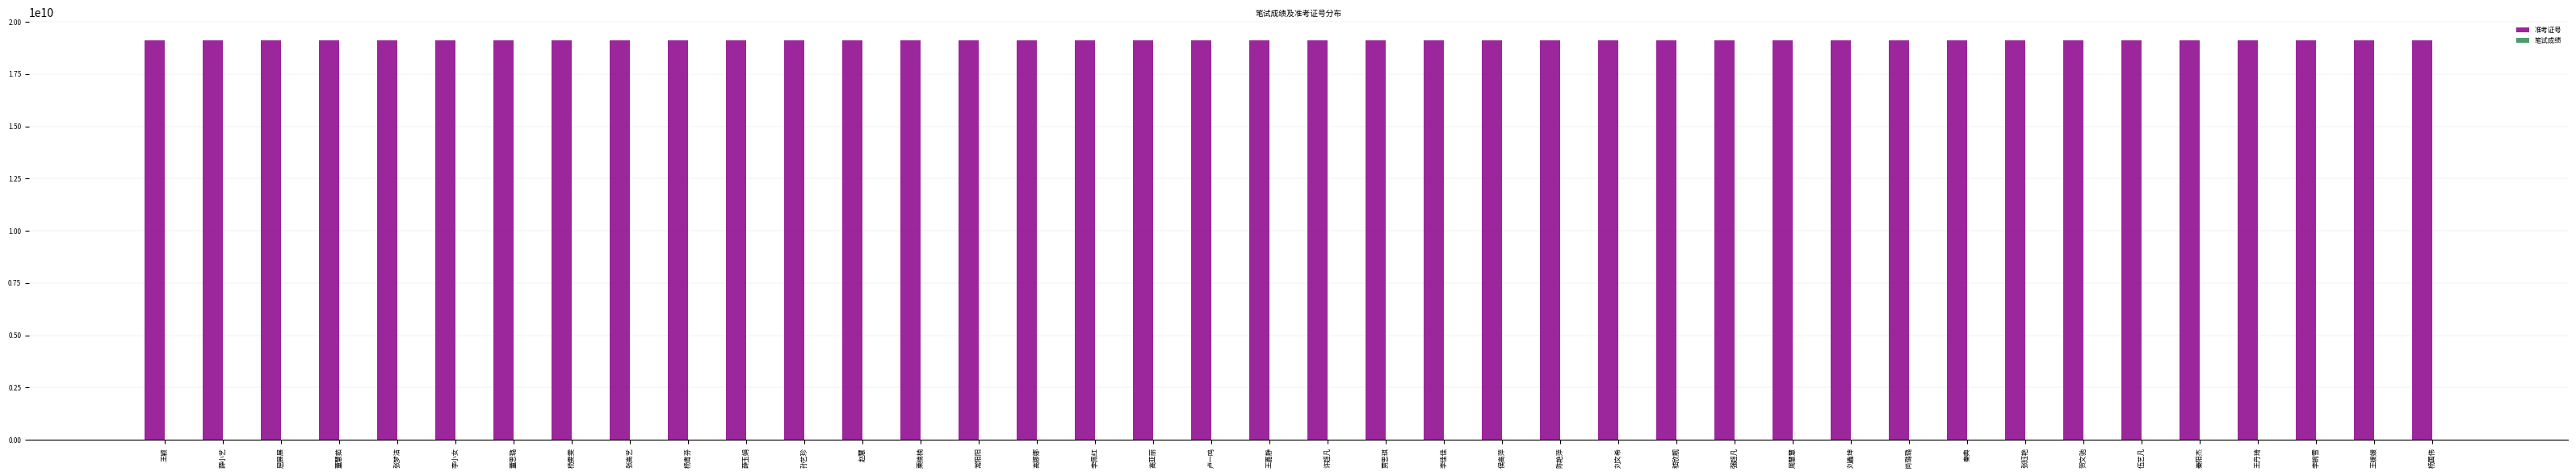

True or false: 准考证号 has a value of 19121201407.0 at 陈艳萍.

True